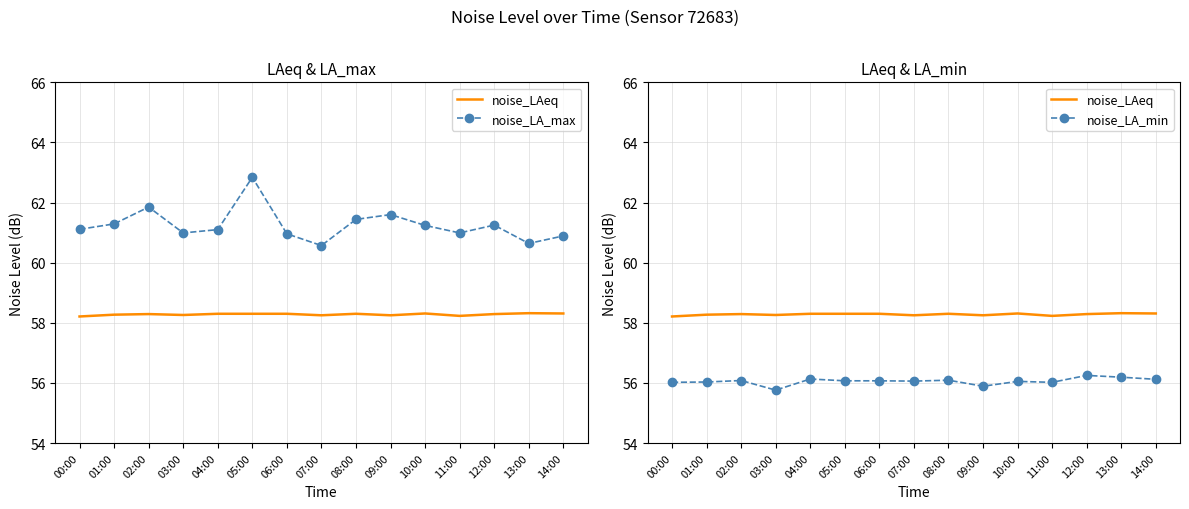

Reading right to left, transcribe all the data shown in this chart.

noise_LAeq: 14:00=58.3	13:00=58.3	12:00=58.3	11:00=58.2	10:00=58.3	09:00=58.2	08:00=58.3	07:00=58.2	06:00=58.3	05:00=58.3	04:00=58.3	03:00=58.3	02:00=58.3	01:00=58.3	00:00=58.2
noise_LA_max: 14:00=60.9	13:00=60.6	12:00=61.2	11:00=61.0	10:00=61.2	09:00=61.6	08:00=61.4	07:00=60.6	06:00=61.0	05:00=62.8	04:00=61.1	03:00=61.0	02:00=61.9	01:00=61.3	00:00=61.1
noise_LA_min: 14:00=56.1	13:00=56.2	12:00=56.2	11:00=56.0	10:00=56.0	09:00=55.9	08:00=56.1	07:00=56.1	06:00=56.1	05:00=56.1	04:00=56.1	03:00=55.8	02:00=56.1	01:00=56.0	00:00=56.0